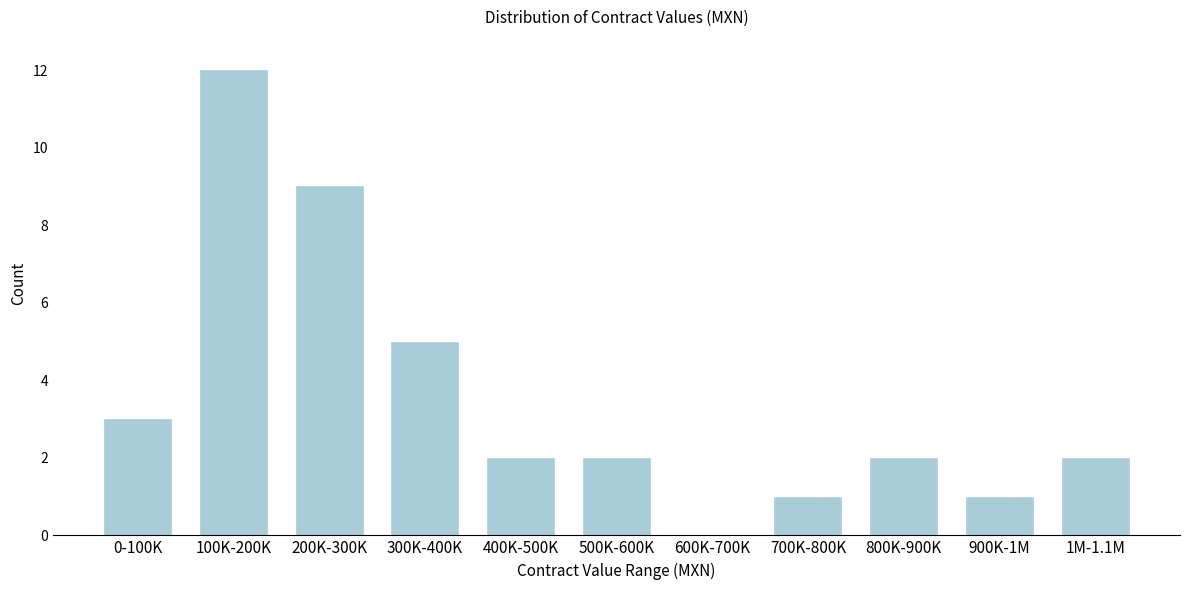

Reading left to right, transcribe all the data shown in this chart.

0-100K=3	100K-200K=12	200K-300K=9	300K-400K=5	400K-500K=2	500K-600K=2	600K-700K=0	700K-800K=1	800K-900K=2	900K-1M=1	1M-1.1M=2